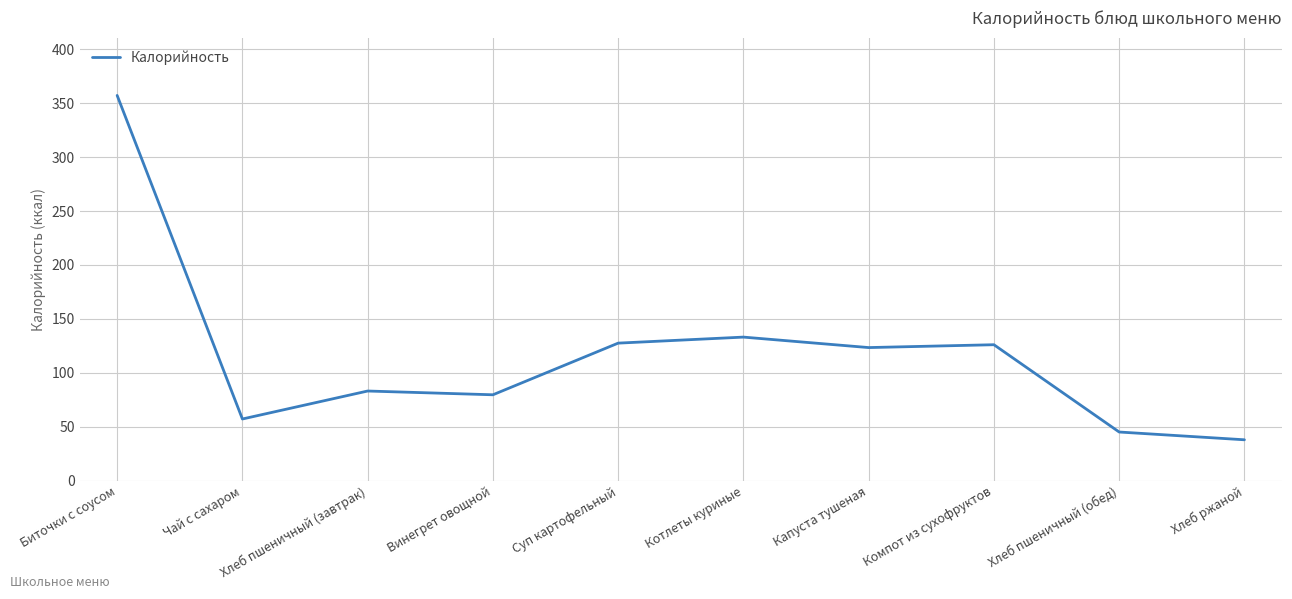

Is it true that the value at Винегрет овощной is 143.4?

False